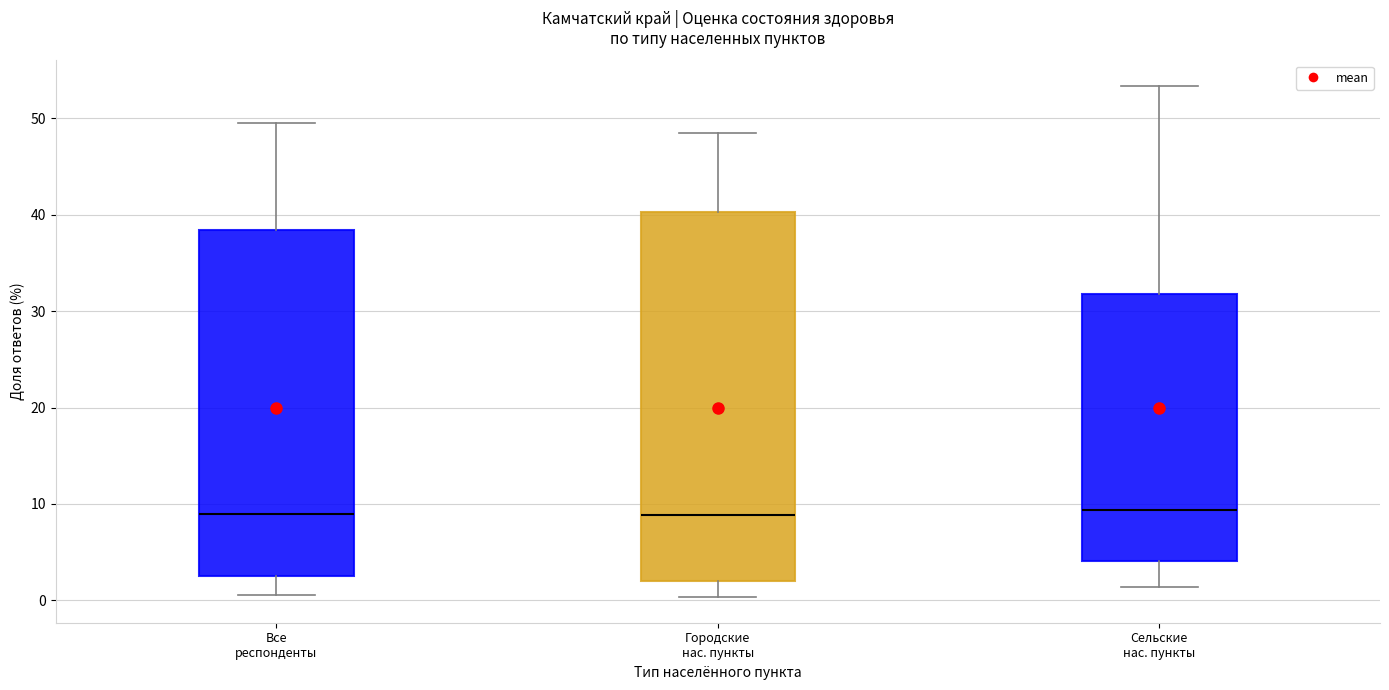

Reading left to right, read every box against the y-axis: the position of its median line, the range the box covers, and the ends of its whiskers. The values are not printed on the chart, so give them approximately, as read against the axis.

Все респонденты: median 9, box 2 to 38, whiskers 1 to 50
Городские нас. пункты: median 9, box 2 to 40, whiskers 0 to 48
Сельские нас. пункты: median 9, box 4 to 32, whiskers 1 to 53